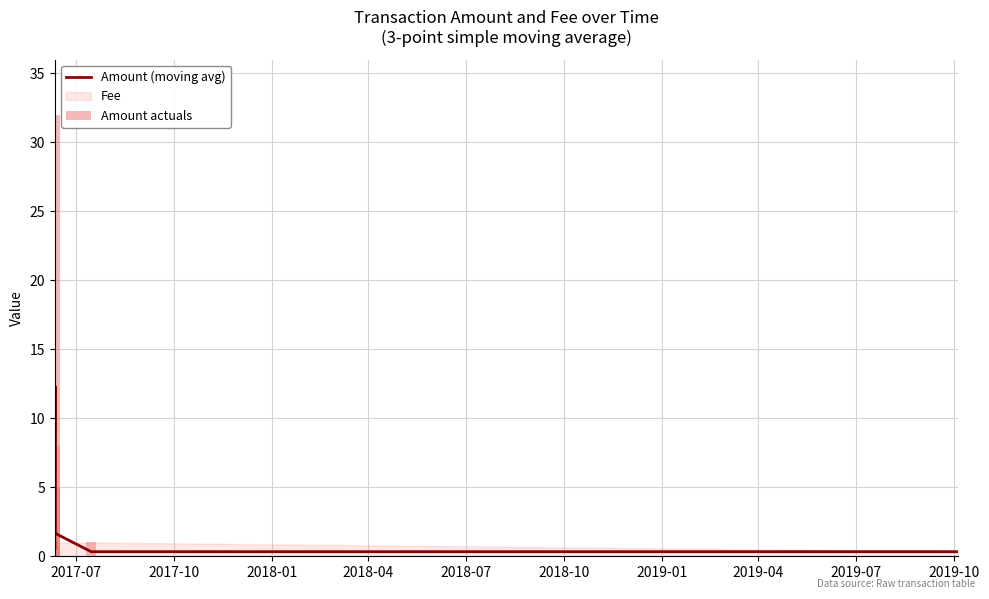

How many groups of bars are there?

13